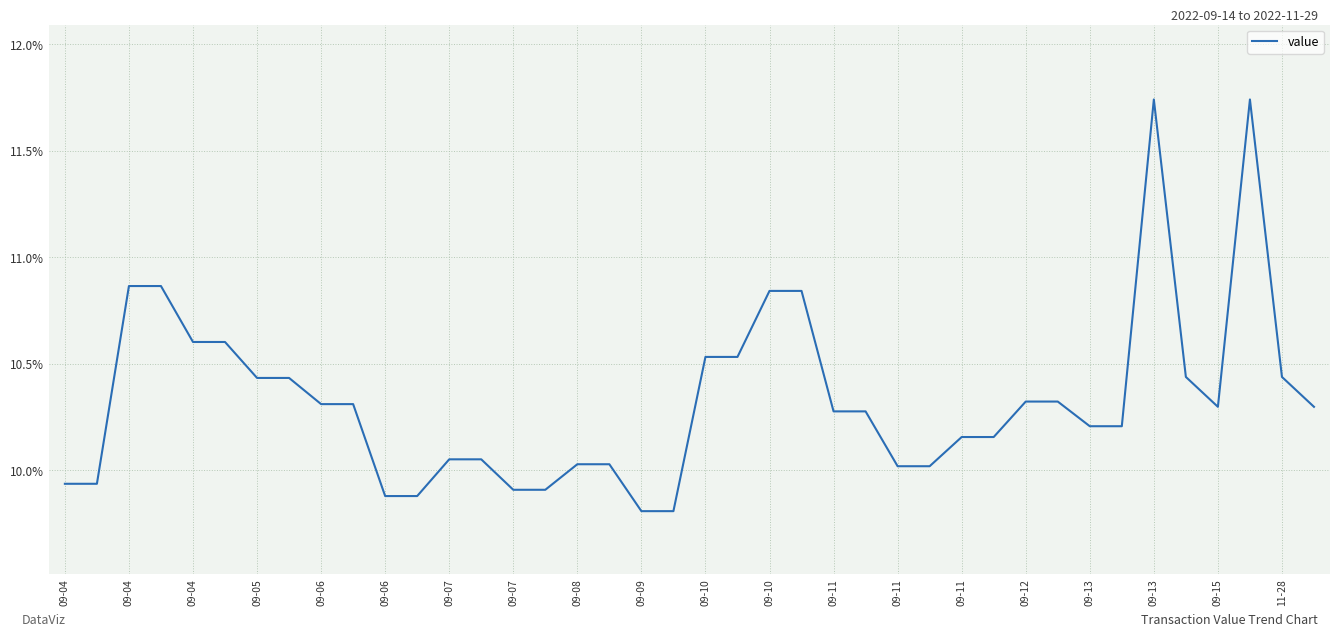

What is the label of the 33rd point from the right?

09-07